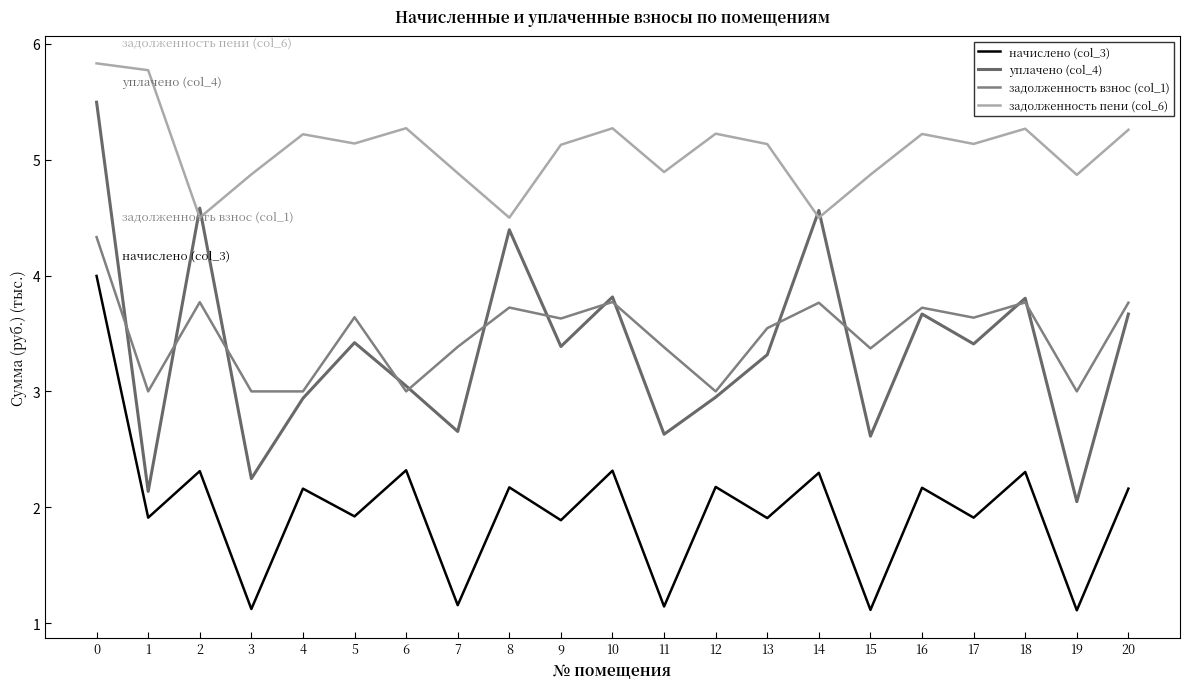

How many lines are shown in the chart?

4